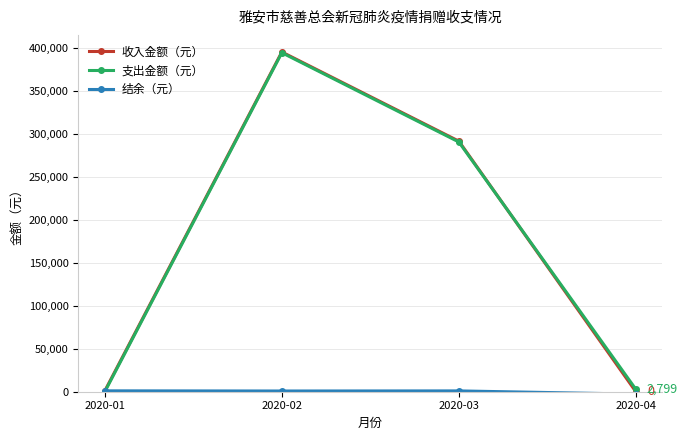

Is the value of 收入金额（元） at 2020-03 greater than the value of 支出金额（元） at 2020-02?

No